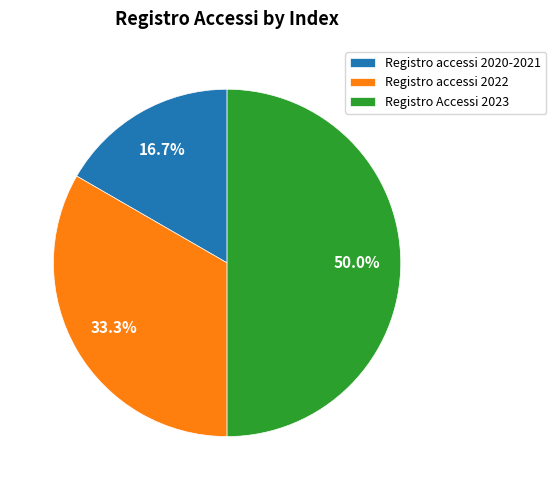

To the nearest percent, what is the difference between the largest and smallest slice percentages?

33%